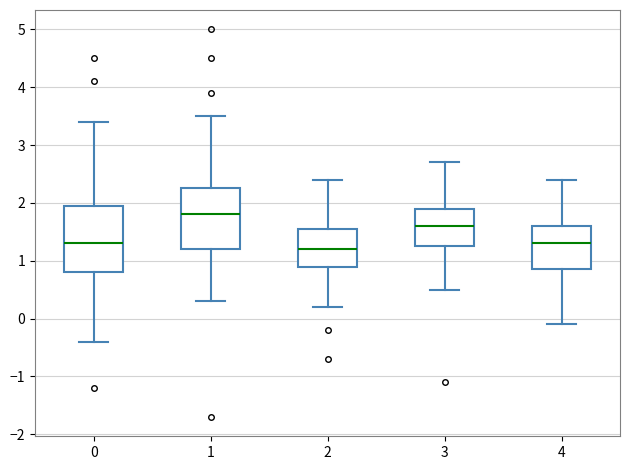

Reading left to right, transcribe this box plot: for each box, give where its median line is, the range the box spans, and where its two whiskers end, as read against the y-axis. The values are not printed on the chart, so give them approximately, as read against the axis.

0: median 1.3, box 0.8 to 2.0, whiskers -0.4 to 3.4
1: median 1.8, box 1.2 to 2.3, whiskers 0.3 to 3.5
2: median 1.2, box 0.9 to 1.6, whiskers 0.2 to 2.4
3: median 1.6, box 1.3 to 1.9, whiskers 0.5 to 2.7
4: median 1.3, box 0.9 to 1.6, whiskers -0.1 to 2.4